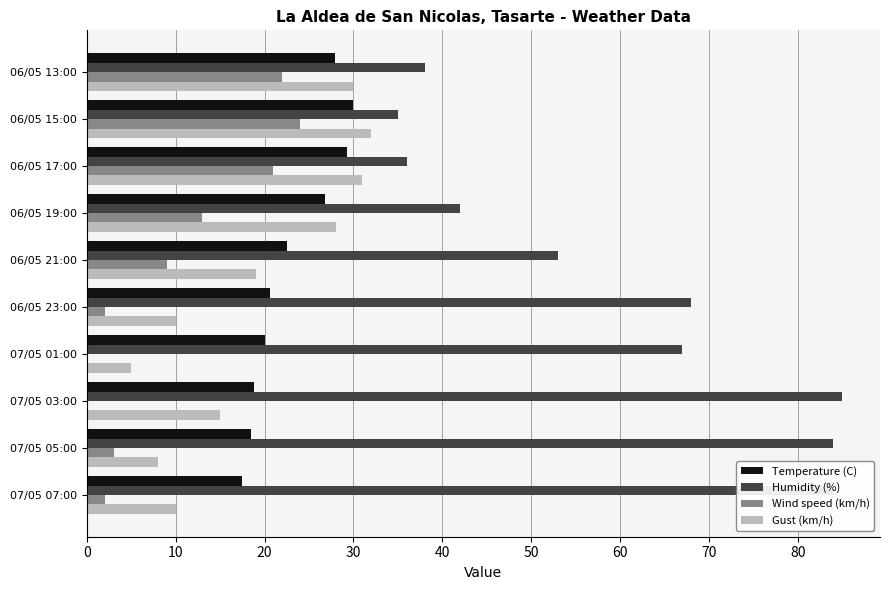

How many distinct data groups are displayed?

4